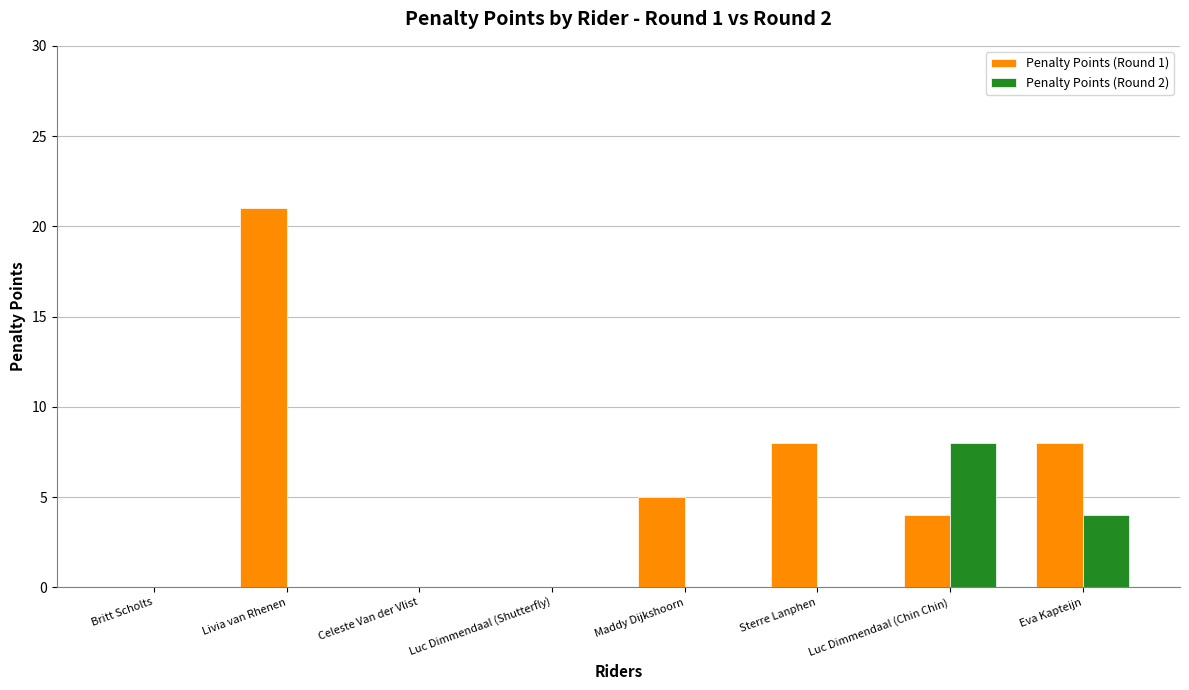

What is the sum of all Penalty Points (Round 1) values?

46